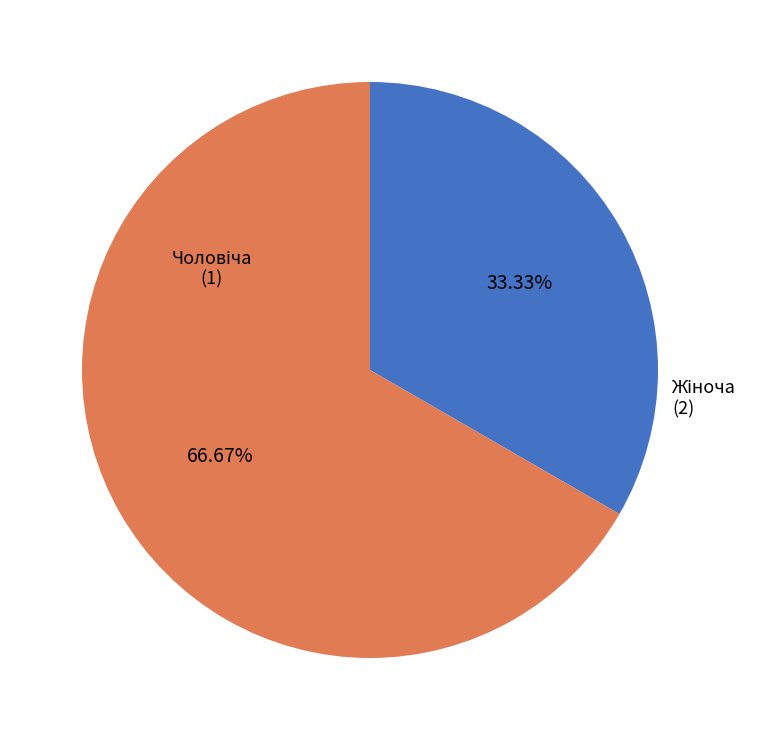

Does any single category account for the majority?

Yes